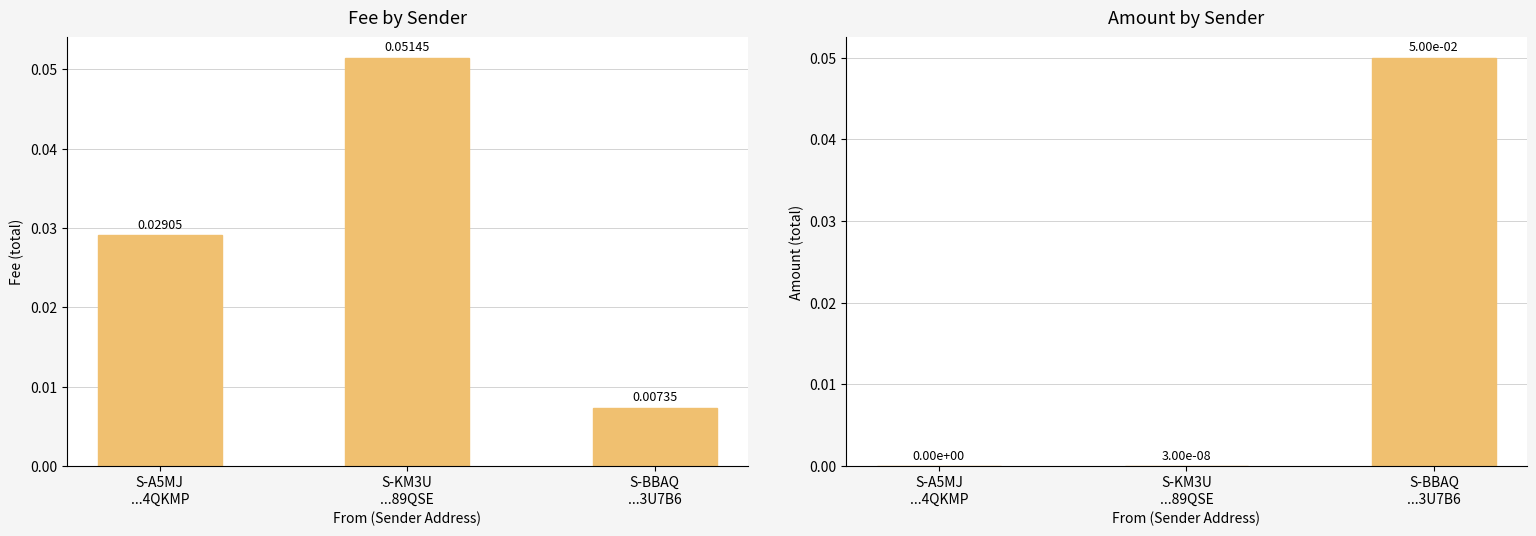

What is the label of the 3rd bar from the left?

S-BBAQ
...3U7B6